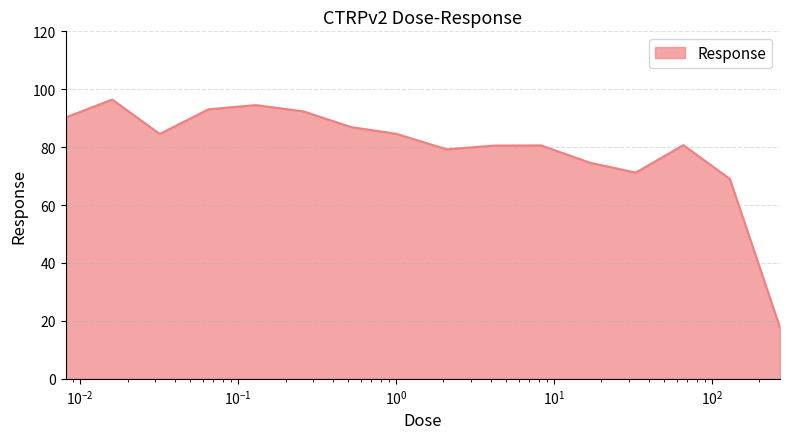

What is the maximum value shown in the chart?

96.4